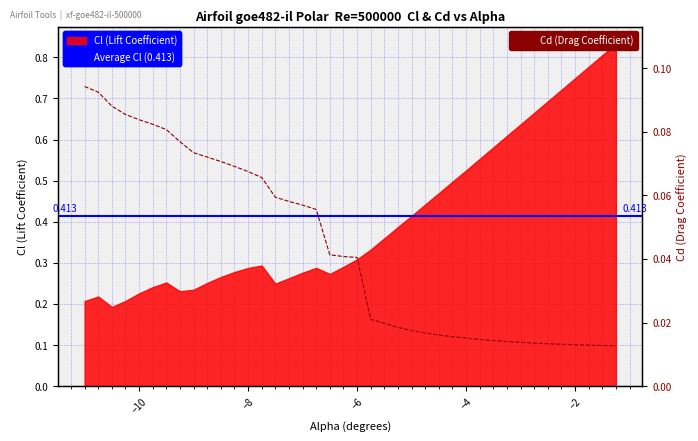

True or false: the data shows 0.1 at -8.25.

False